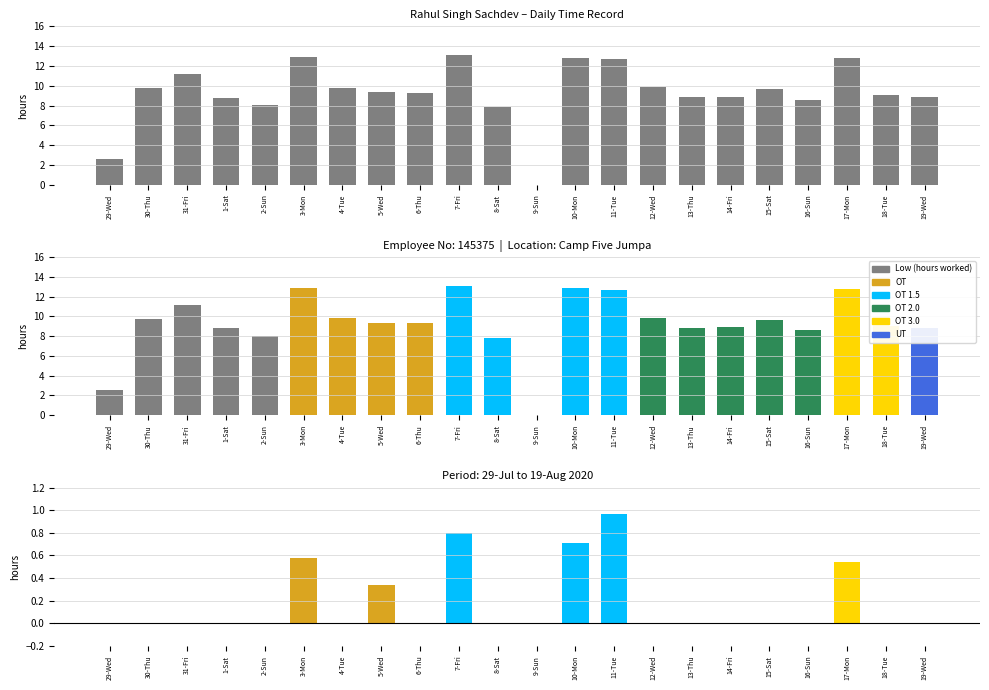

Which series has the largest range (max minus min)?

Low